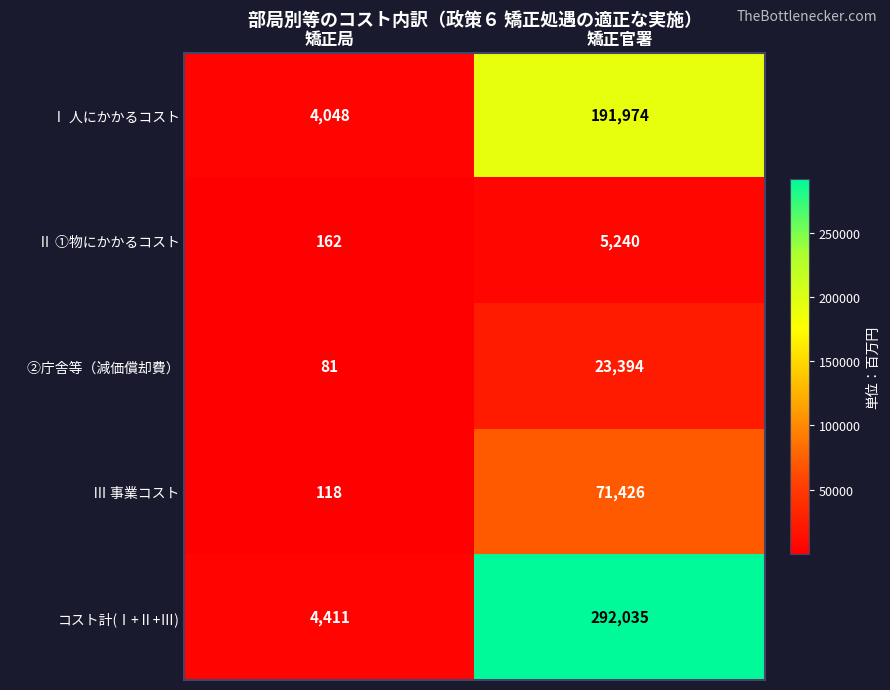

The value of Ⅰ 人にかかるコスト at 矯正官署 is 44471. True or false?

False